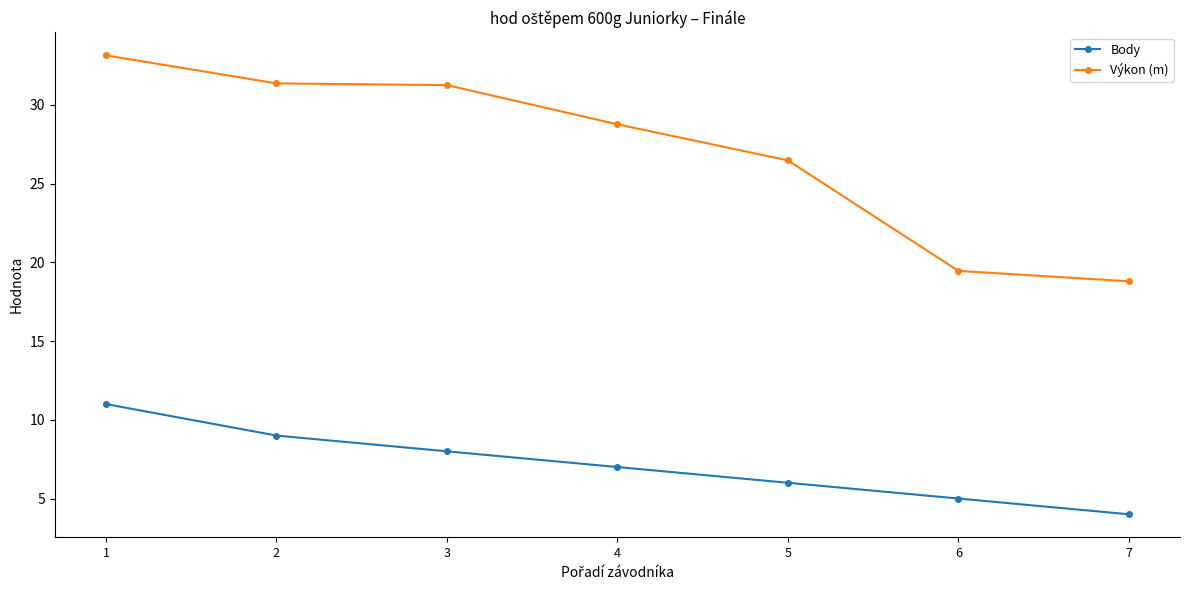

What is the lowest value of the Výkon (m) series?

18.8